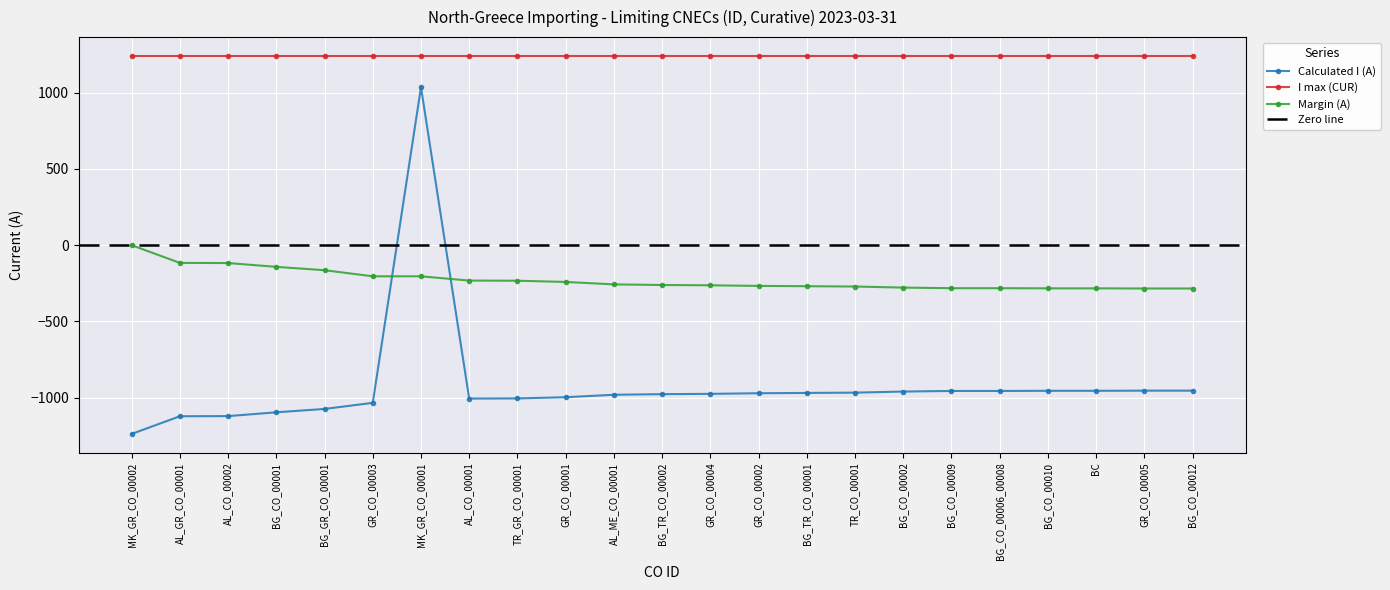

What is the difference between the Calculated I (A) values at BG_CO_00006_00008 and MK_GR_CO_00001?

1992